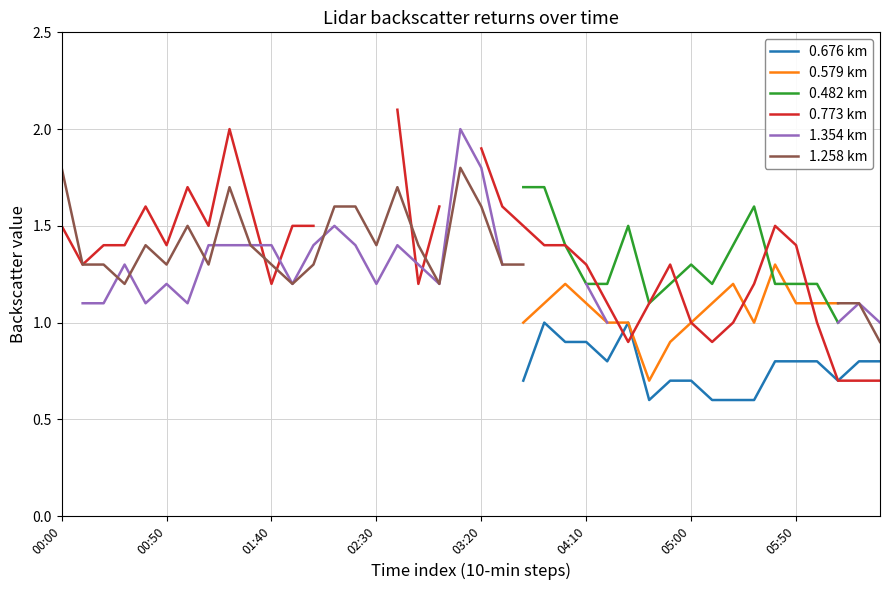

Where does the 1.258 km series first go above 1?

00:00